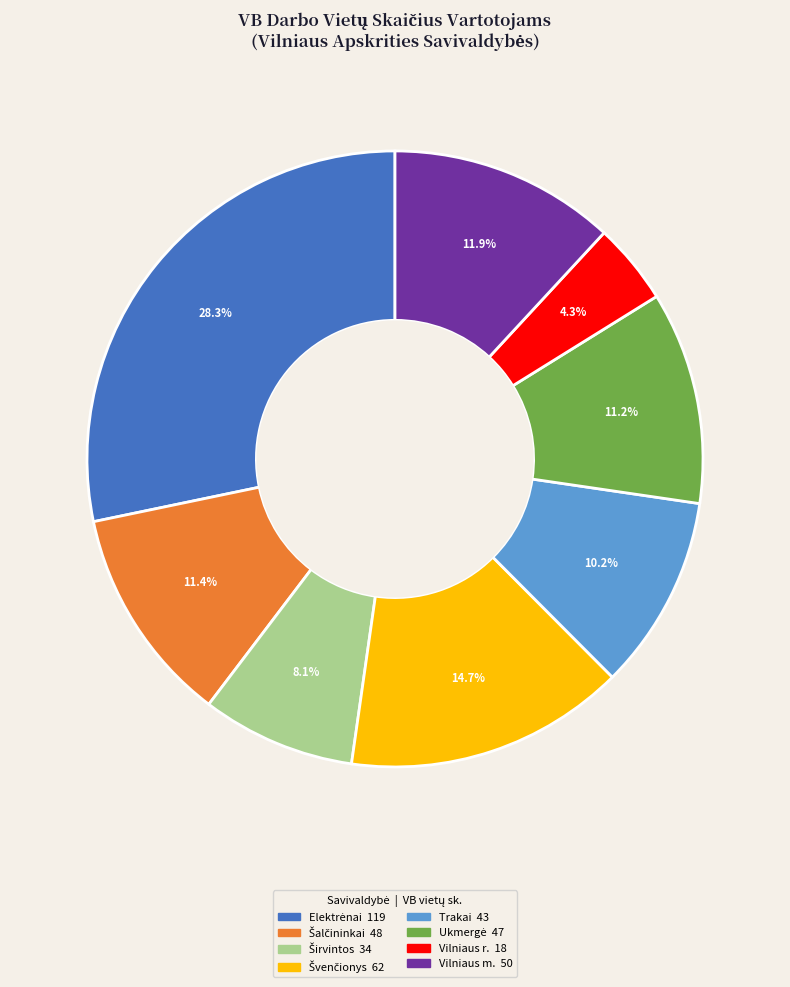

What portion of the pie excludes Trakai?

89.8%